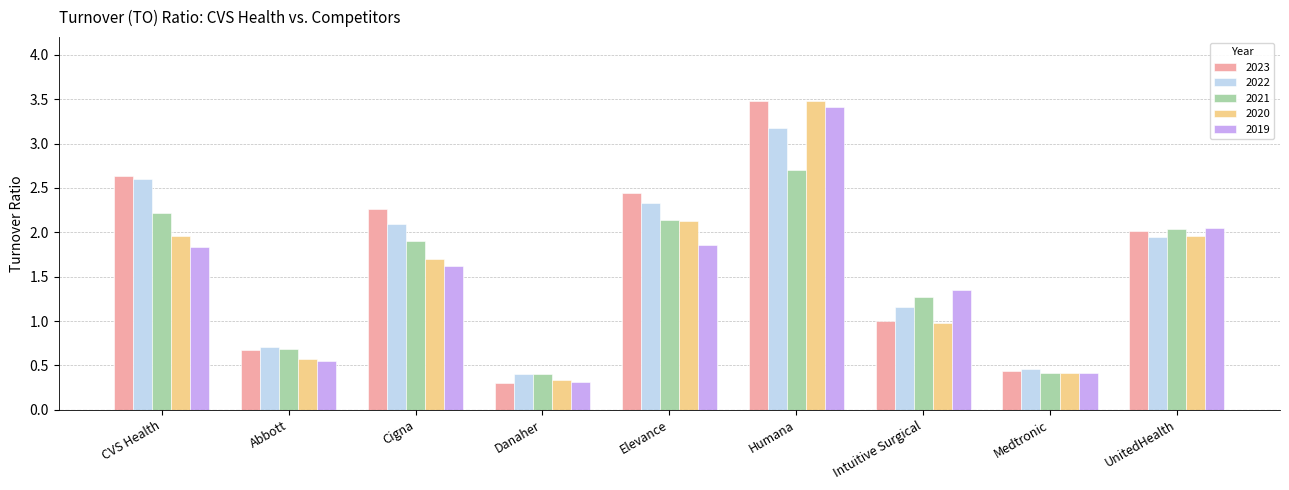

Is it true that 2020 equals 1.7 at Intuitive Surgical?

False